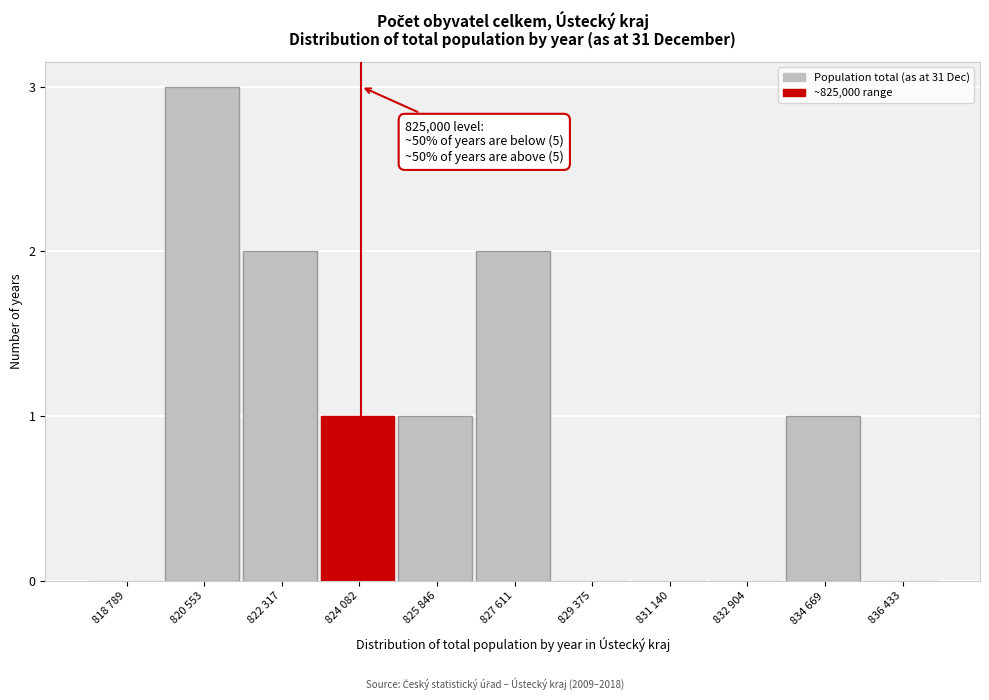

Reading left to right, transcribe all the data shown in this chart.

818 789=0	820 553=3	822 317=2	824 082=1	825 846=1	827 611=2	829 375=0	831 140=0	832 904=0	834 669=1	836 433=0